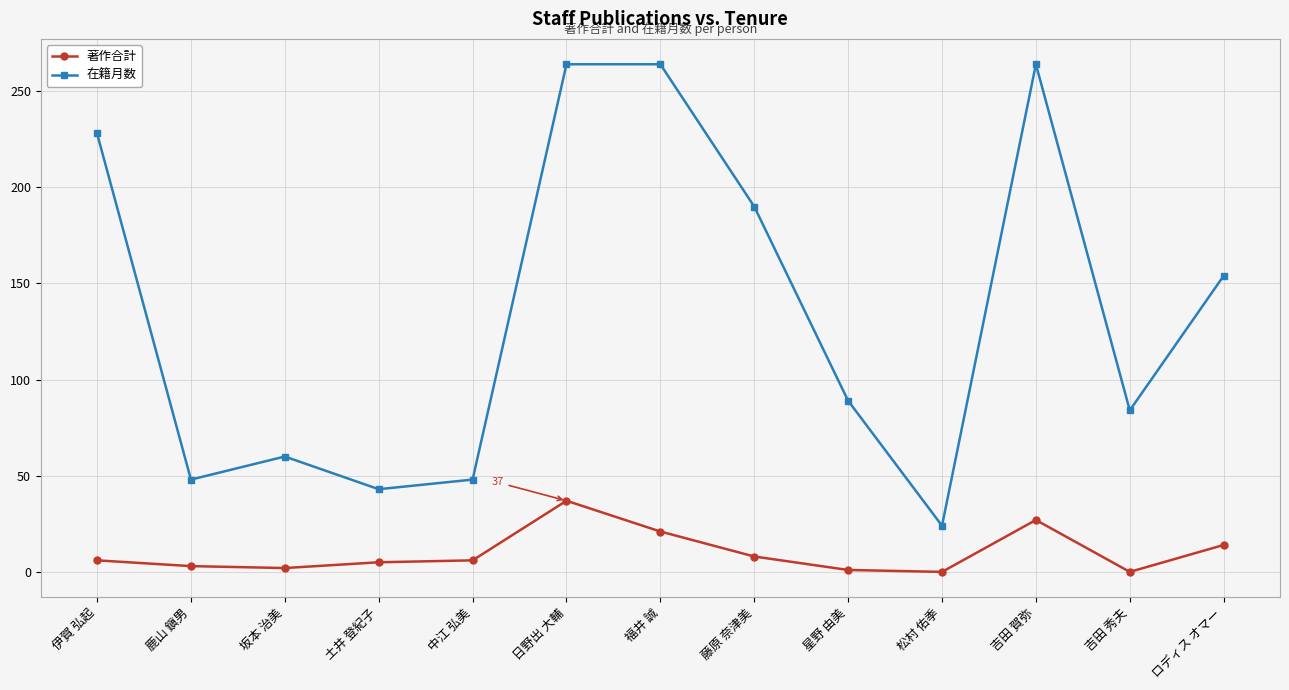

True or false: 在籍月数 and 著作合計 cross at least once.

False